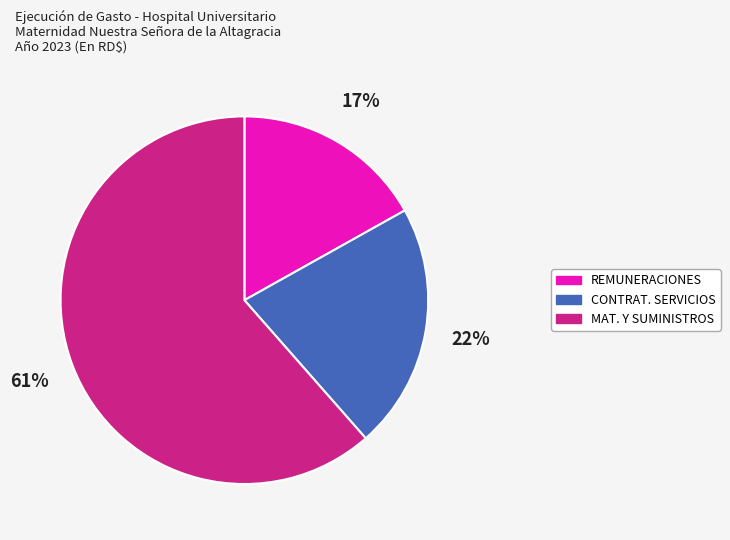

To the nearest percent, what is the average slice percentage?

33%